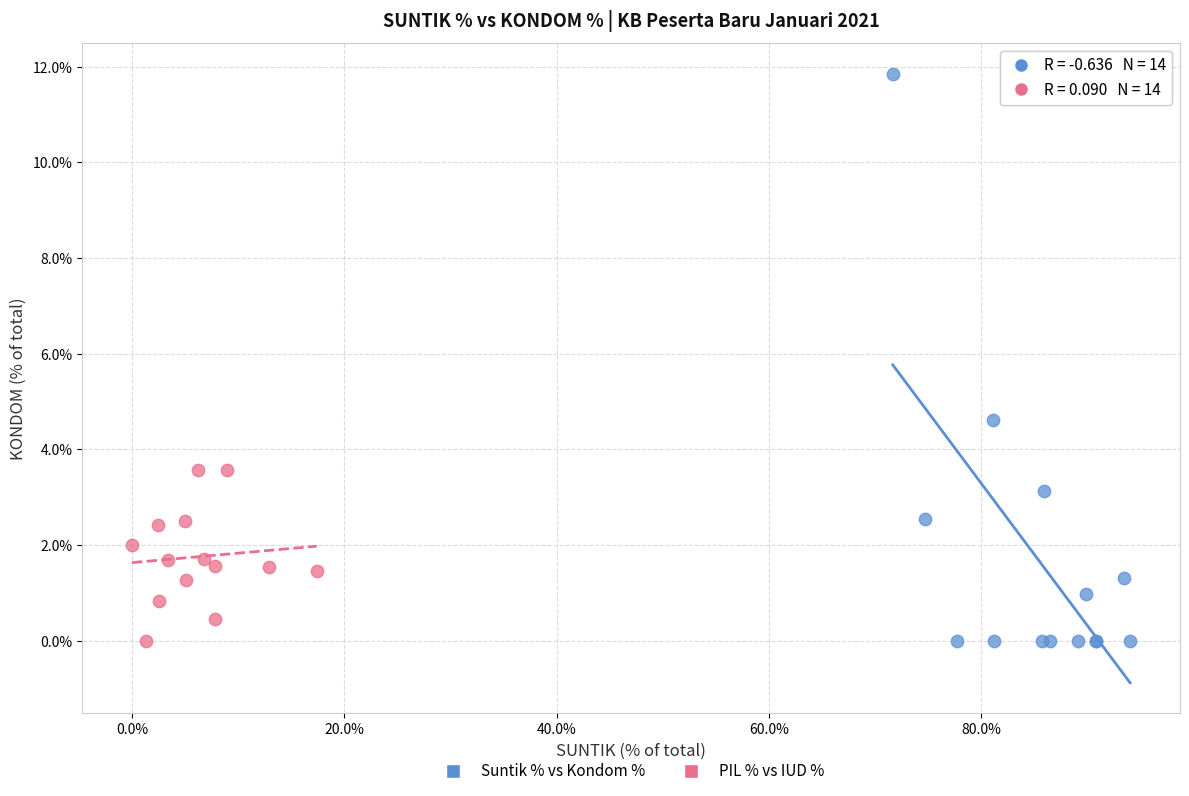

Which series has the largest Y range (max minus min)?

Suntik % vs Kondom %